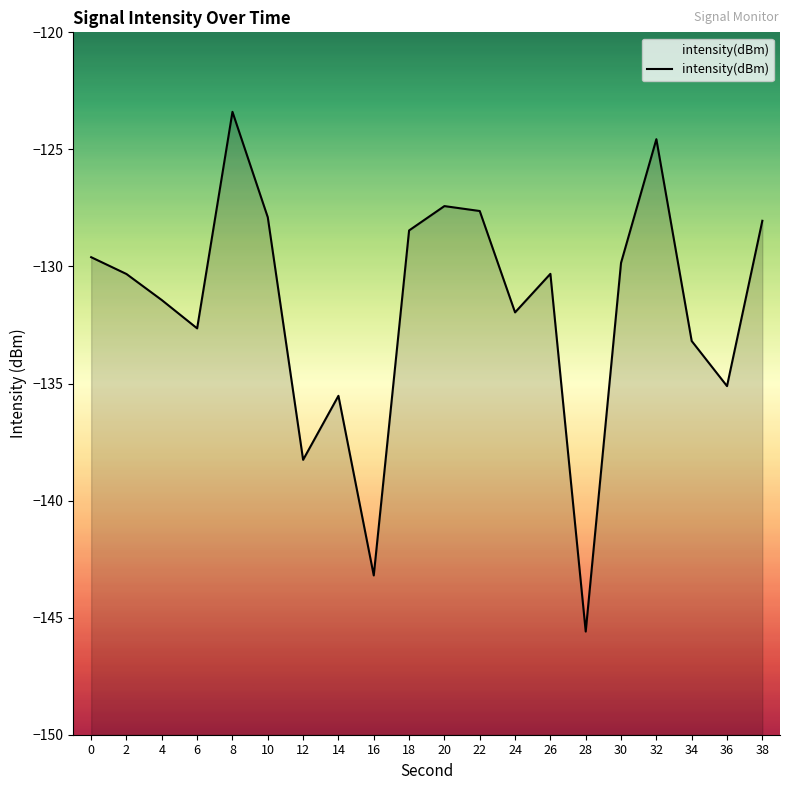

Between 32 and 16, which is larger?

32